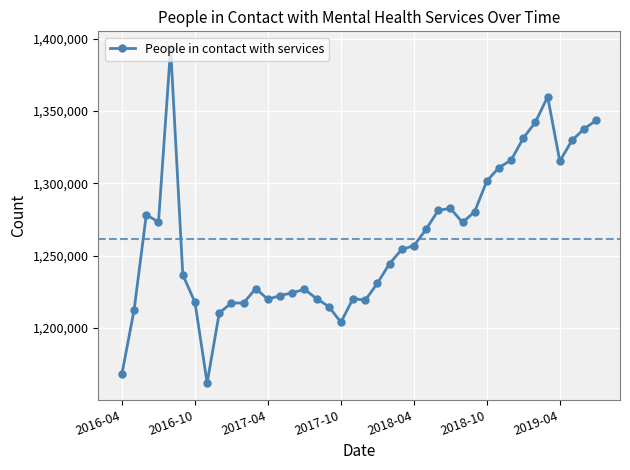

What is the difference between the maximum and minimum values?

231536